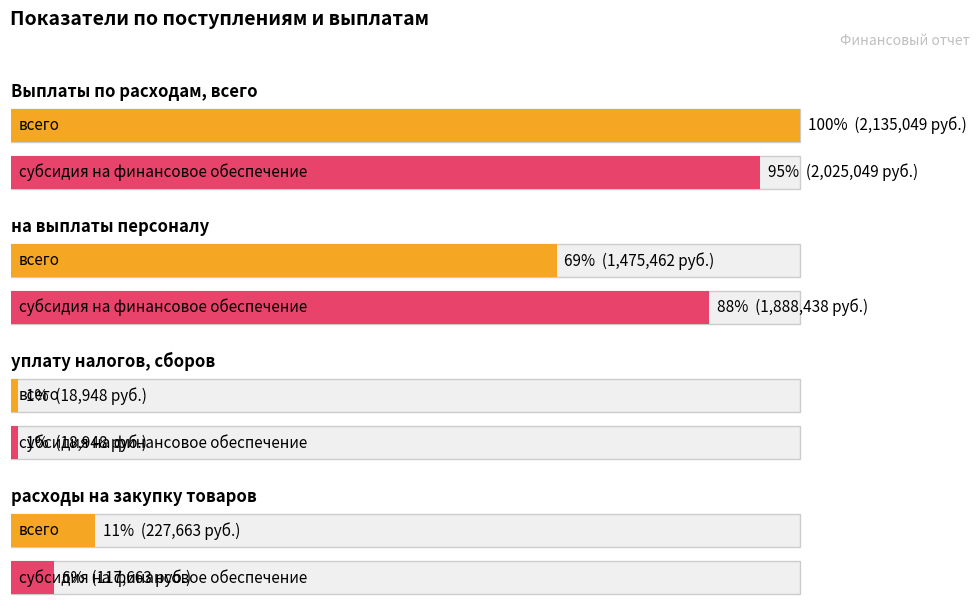

How many data points in субсидия на финансовое обеспечение are less than 1888438?

2